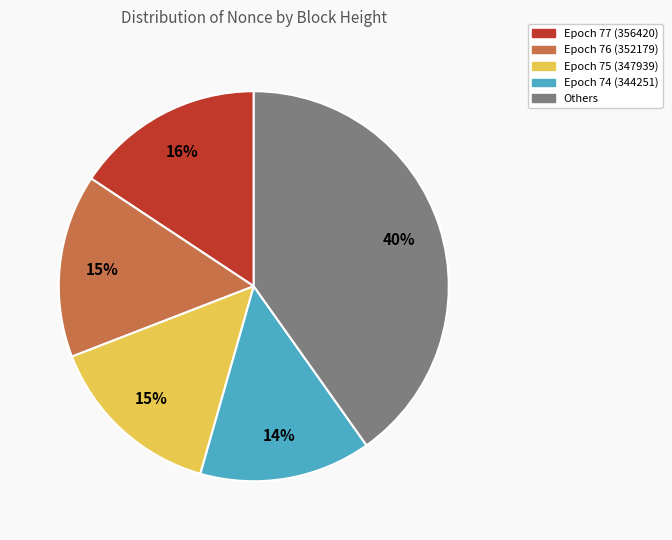

Does any single category account for the majority?

No